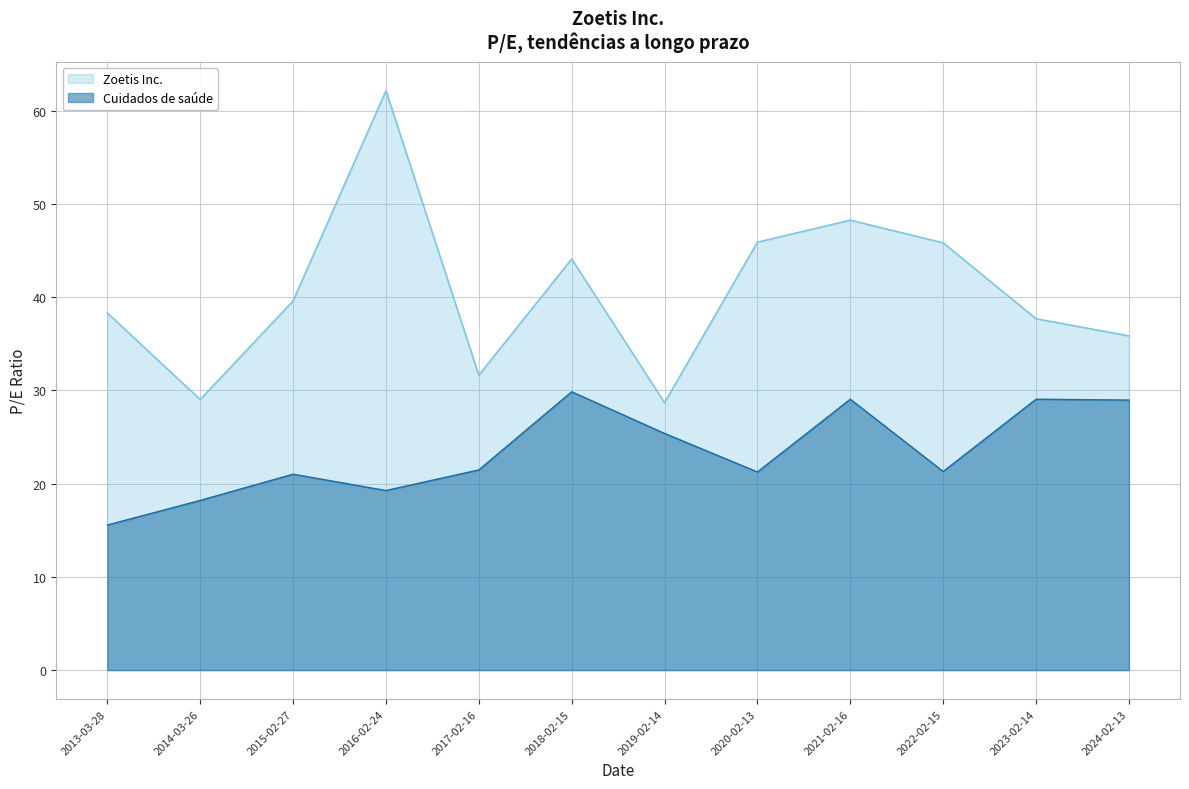

Between 2020-02-13 and 2024-02-13, which is larger?

2020-02-13